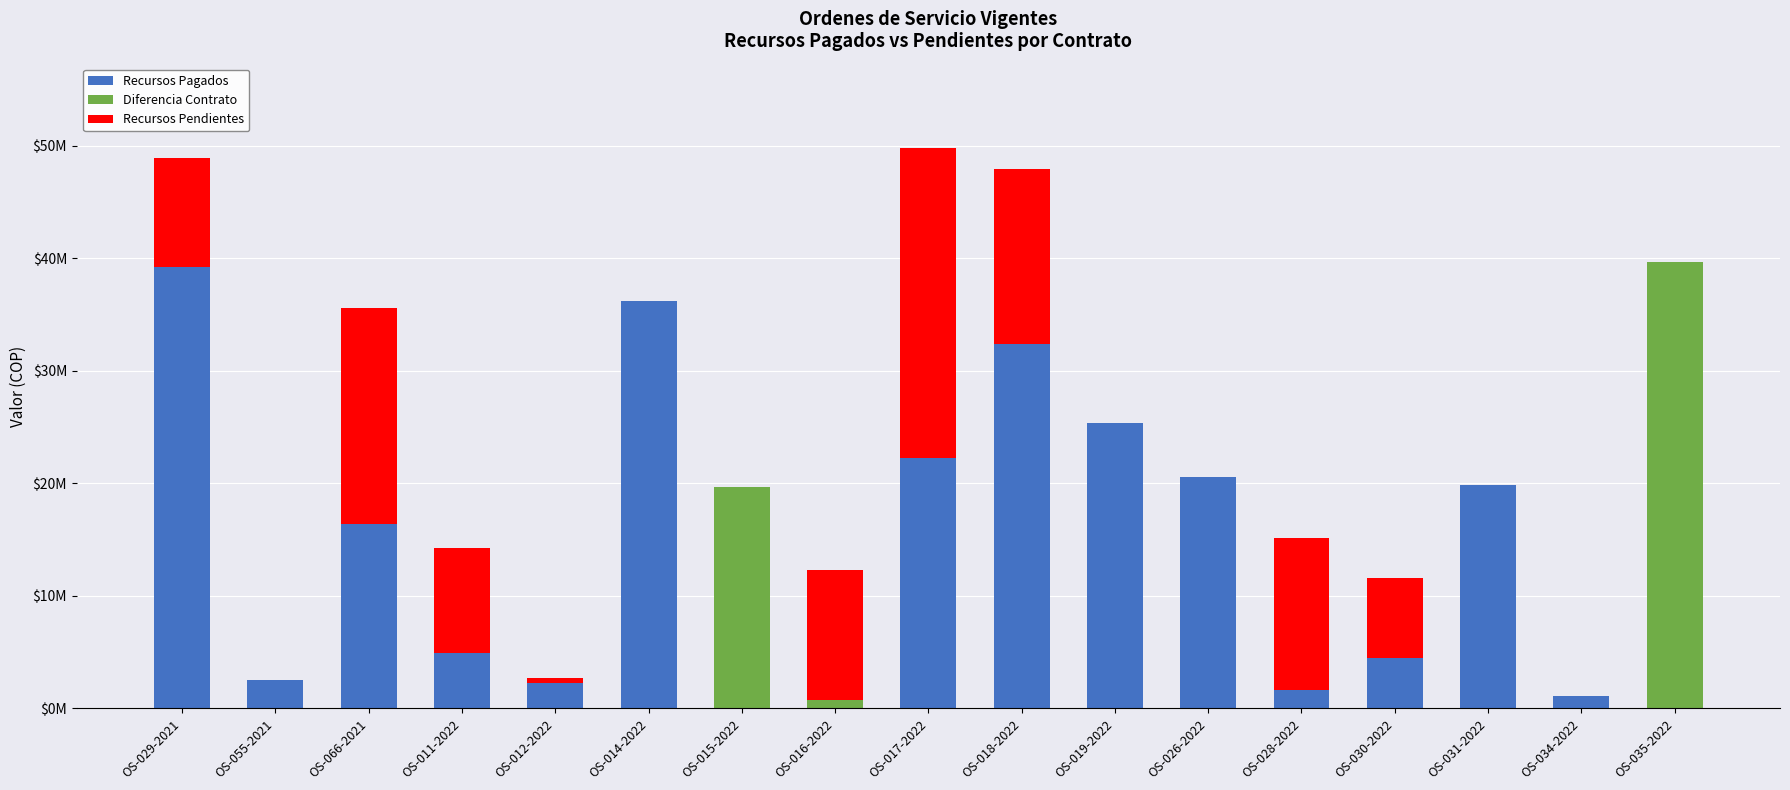

What is the sum of all Recursos Pendientes values?

113893989.0